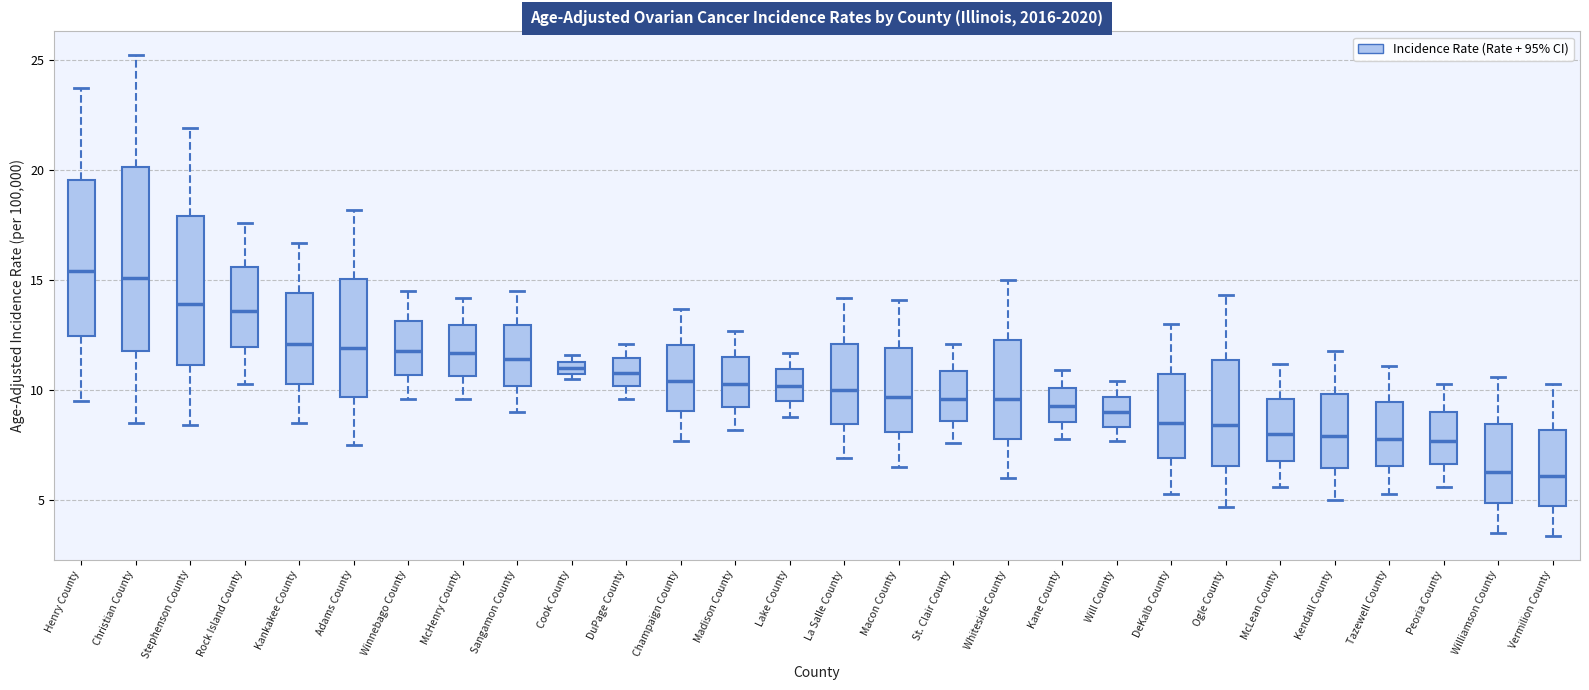

Which box is the tallest, from its lower edge to its upper edge?

Christian County